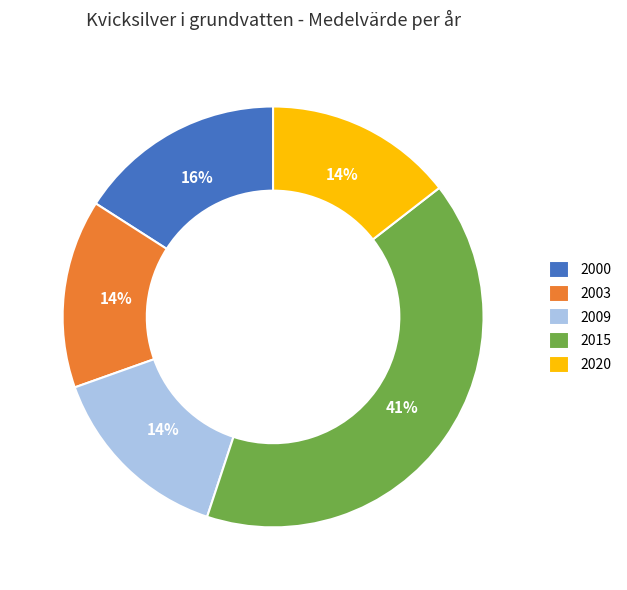

How many segments does this pie chart have?

5